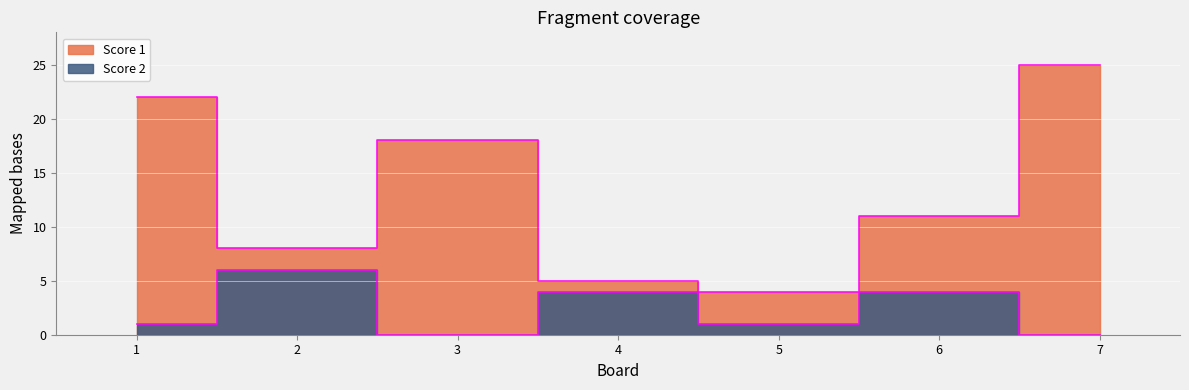

What is the difference between the Score 1 values at 7 and 4?

20